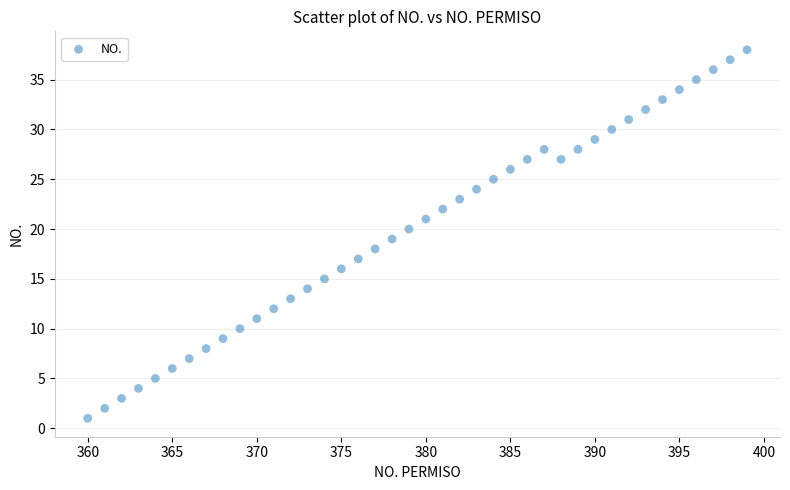

What is the range of X values (max minus min)?

39